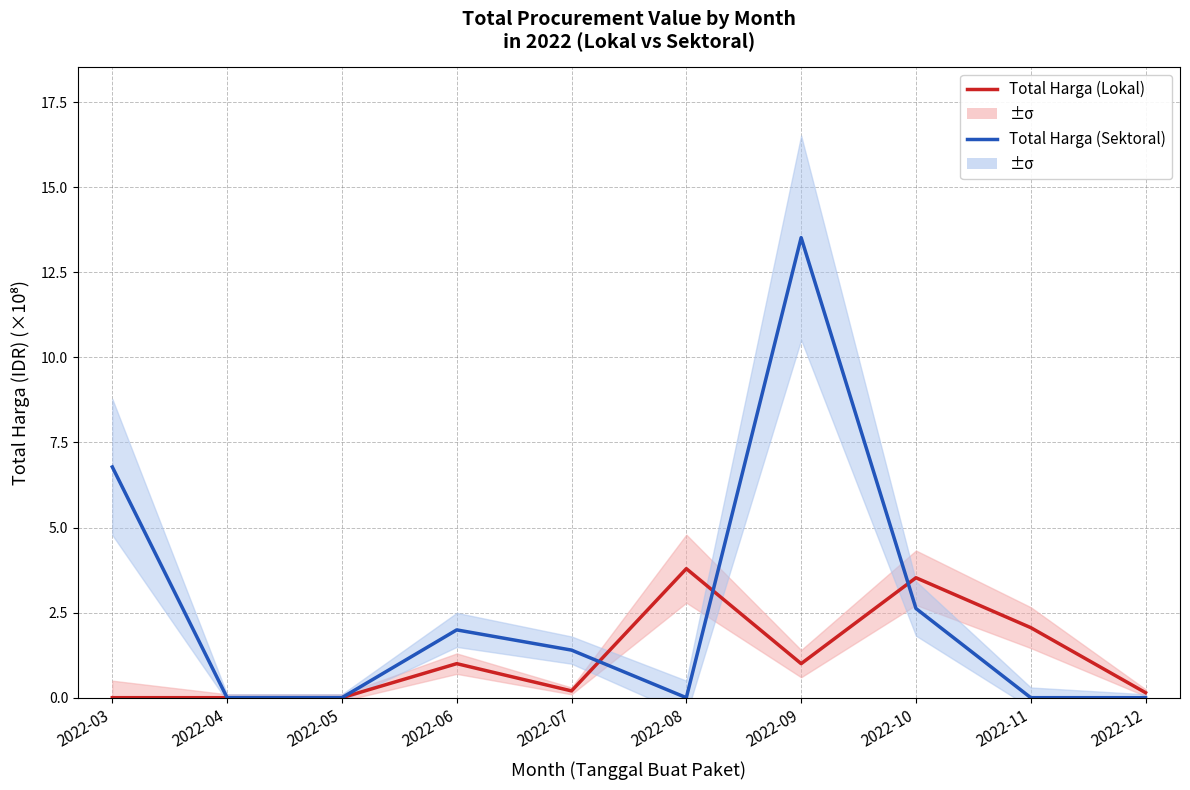

At which category is the sum across all series the highest?

2022-09